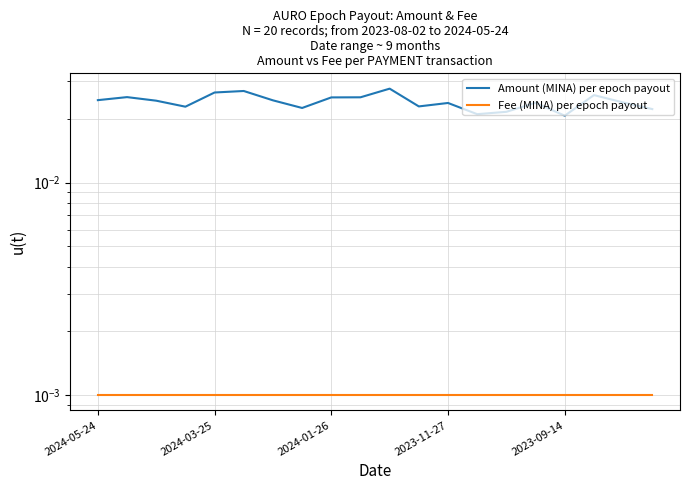

Rank the series at 2023-11-27 from highest to lowest value.

Amount (MINA) per epoch payout, Fee (MINA) per epoch payout